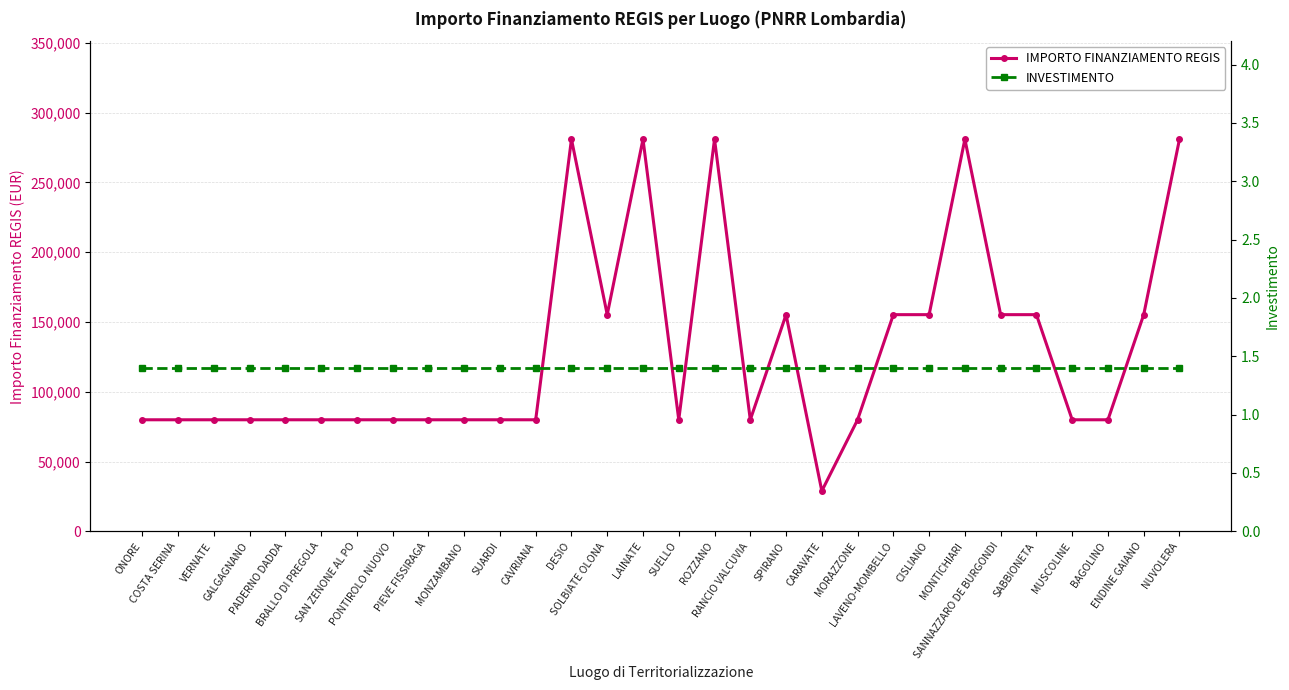

Reading right to left, transcribe all the data shown in this chart.

IMPORTO FINANZIAMENTO REGIS: 280932.0	155234.0	79922.0	79922.0	155234.0	155234.0	280932.0	155234.0	155234.0	79922.0	28902.0	155234.0	79922.0	280932.0	79922.0	280932.0	155234.0	280932.0	79922.0	79922.0	79922.0	79922.0	79922.0	79922.0	79922.0	79922.0	79922.0	79922.0	79922.0	79922.0
INVESTIMENTO: 1.4	1.4	1.4	1.4	1.4	1.4	1.4	1.4	1.4	1.4	1.4	1.4	1.4	1.4	1.4	1.4	1.4	1.4	1.4	1.4	1.4	1.4	1.4	1.4	1.4	1.4	1.4	1.4	1.4	1.4